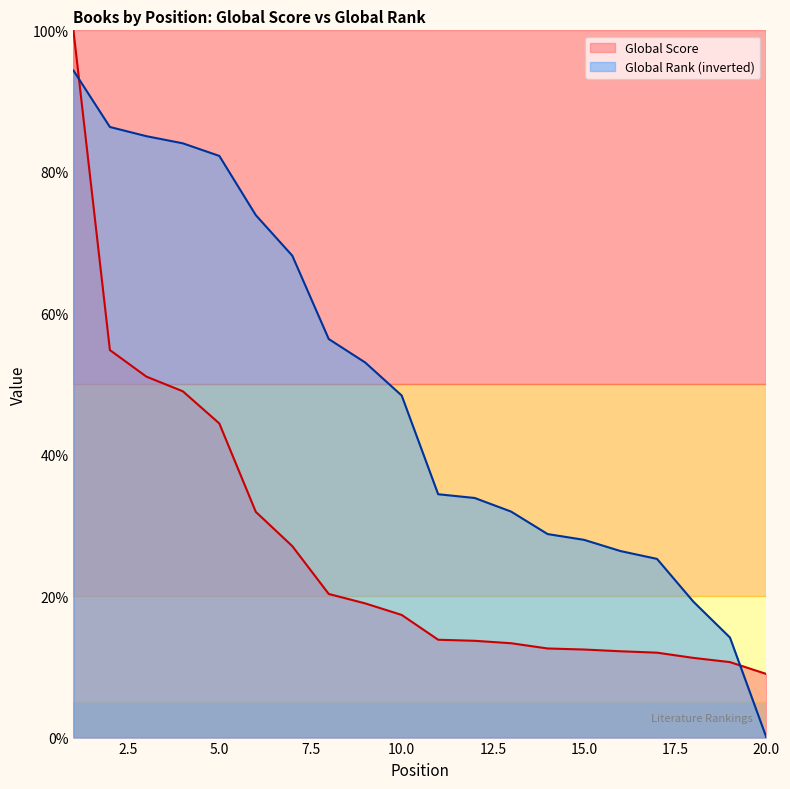

What is the value of the Global Rank point at the 13th from the left?

32.0